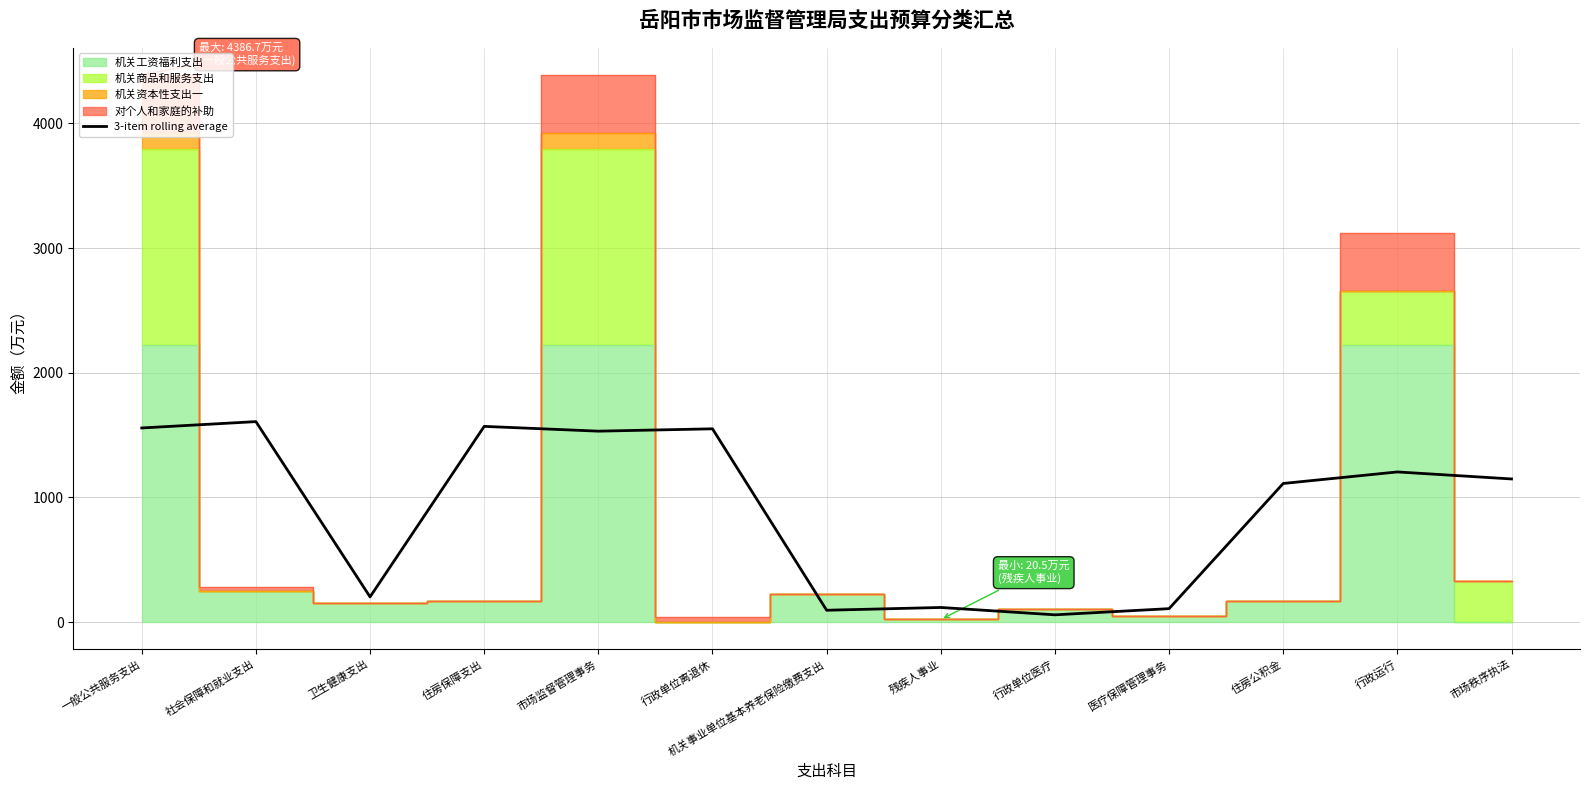

The chart shows a value of 2400.2 at 一般公共服务支出. True or false?

False